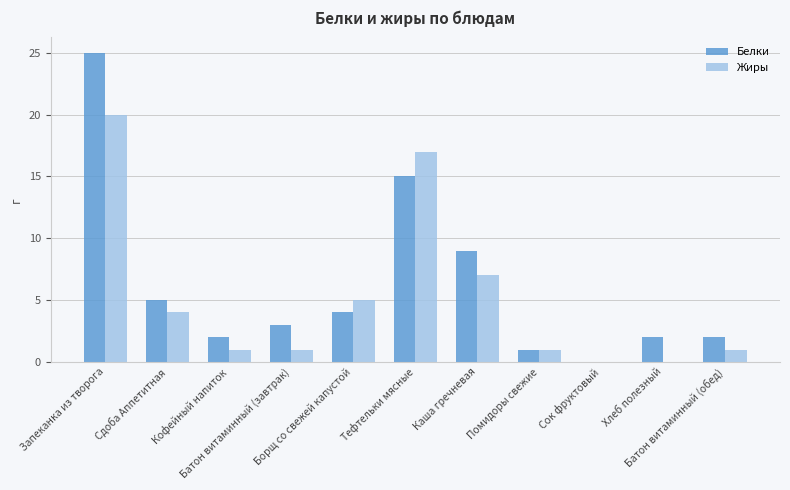

What is the difference between the Белки values at Сок фруктовый and Каша гречневая?

9